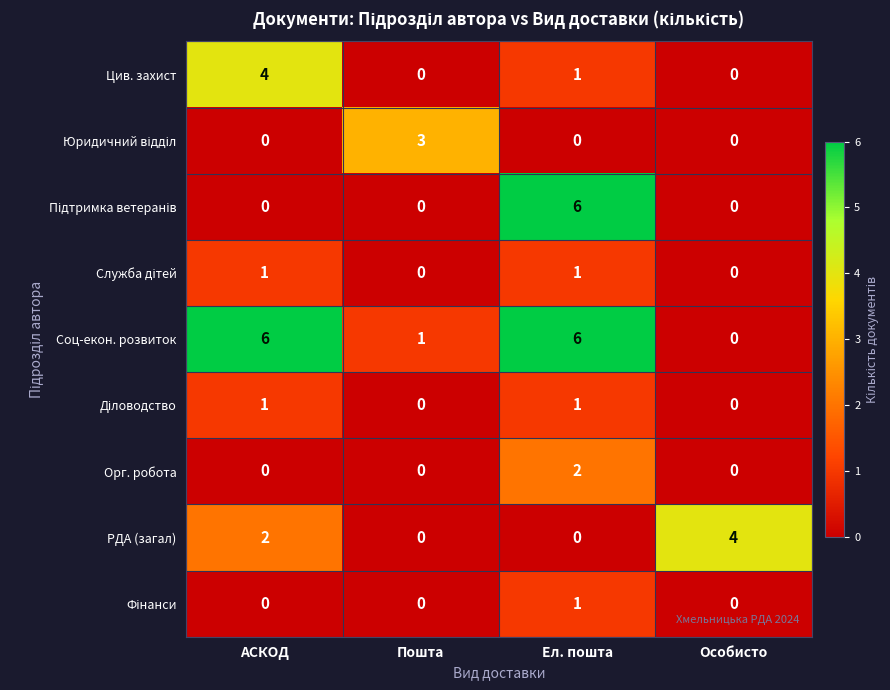

What is the maximum value shown in the chart?

6